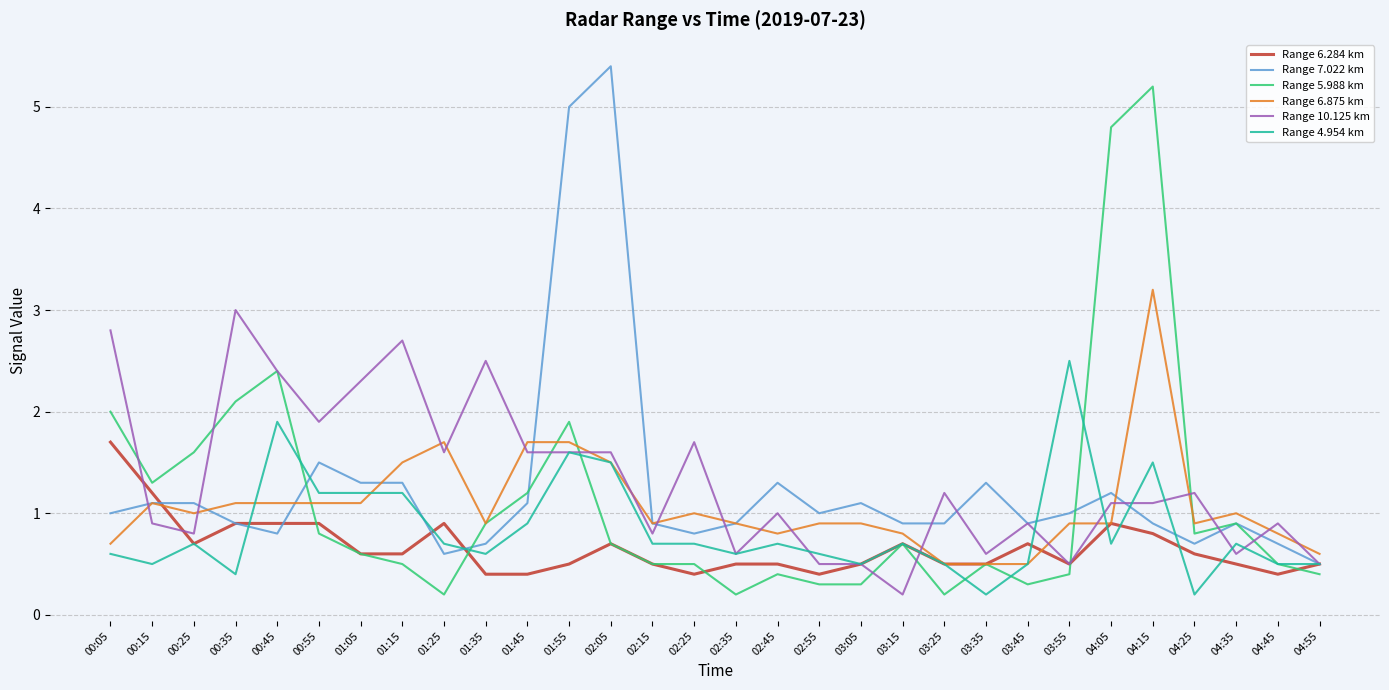

What is the total value across all series at 01:05?

7.1